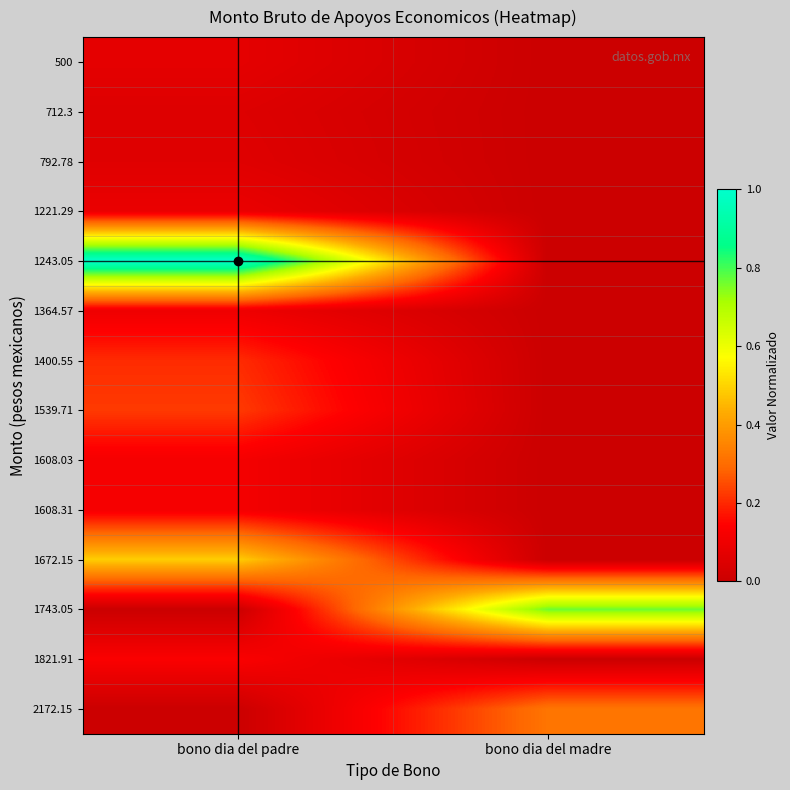

List the series in order of their peak value, lowest first.

712.3, 792.78, 500, 1221.29, 1364.57, 1608.03, 1608.31, 1821.91, 1400.55, 1539.71, 2172.15, 1672.15, 1743.05, 1243.05